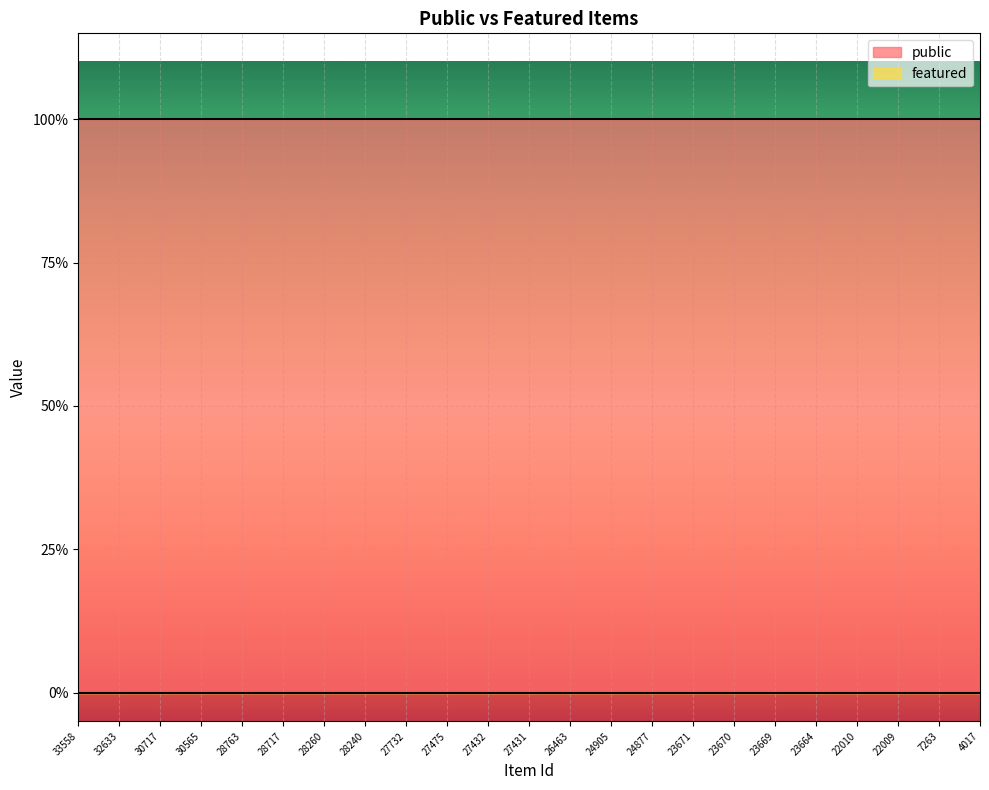

At which label is featured closest to 0?

33558